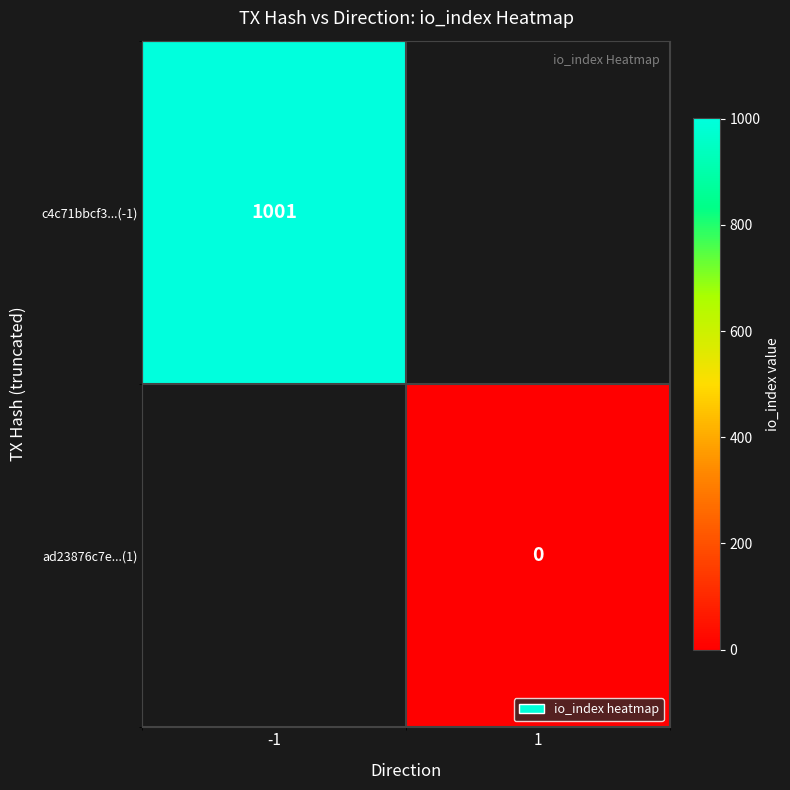

True or false: c4c71bbcf3...(-1) has a value of 1001 at -1.

True